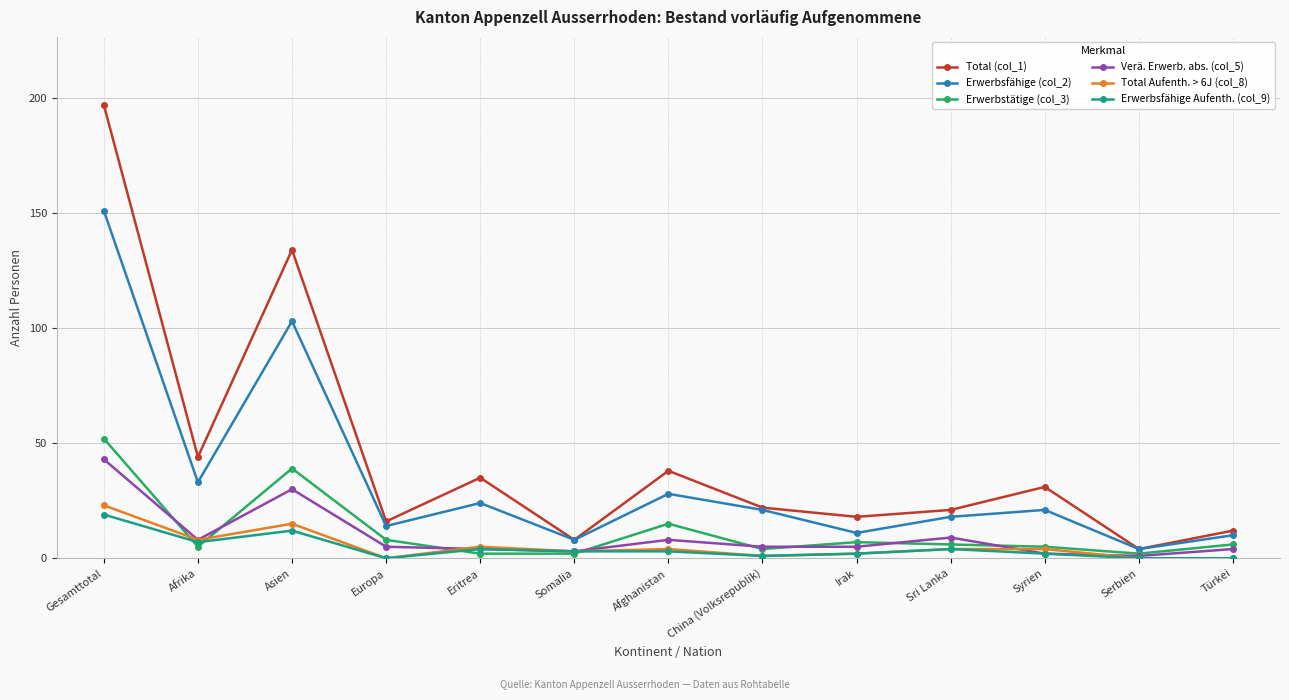

Where is the first local maximum for Total Aufenth. > 6J (col_8)?

Asien